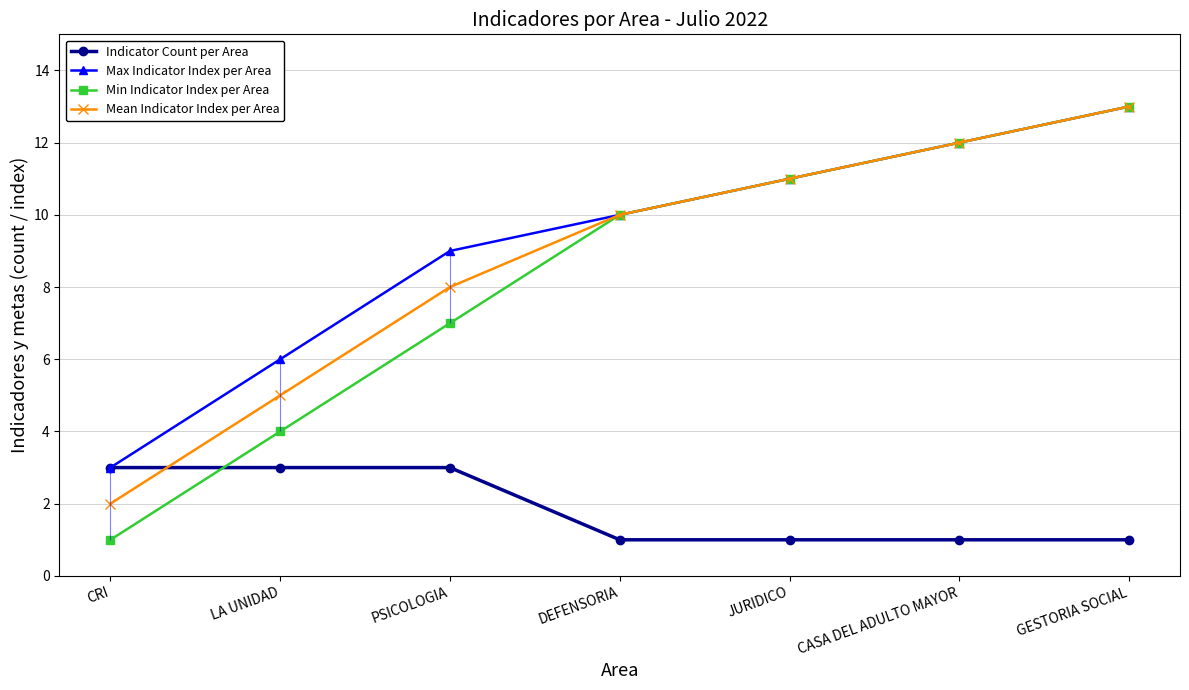

True or false: Max Indicator Index per Area and Mean Indicator Index per Area cross at least once.

False